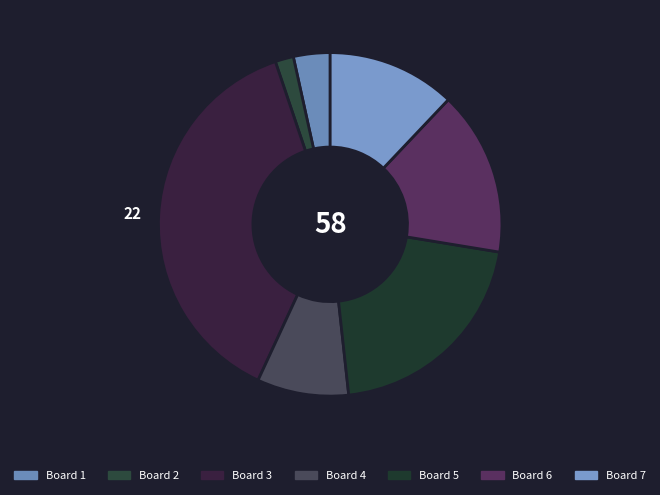

Which slice is the largest?

3